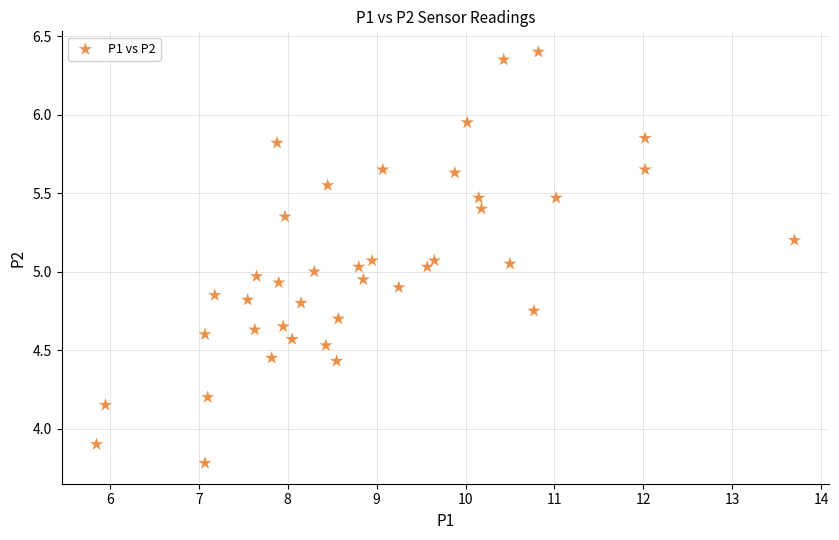

What is the range of Y values (max minus min)?

2.6